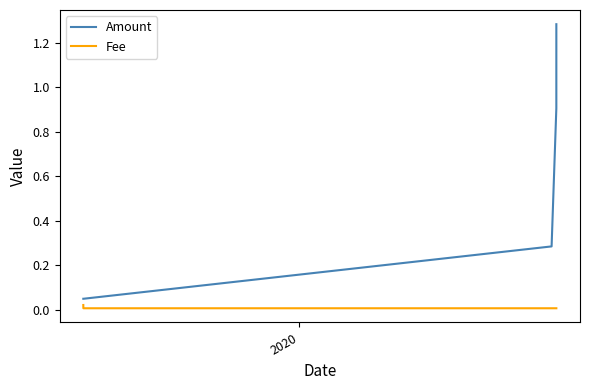

What is the difference between the second highest and minimum values in the Amount series?

0.9